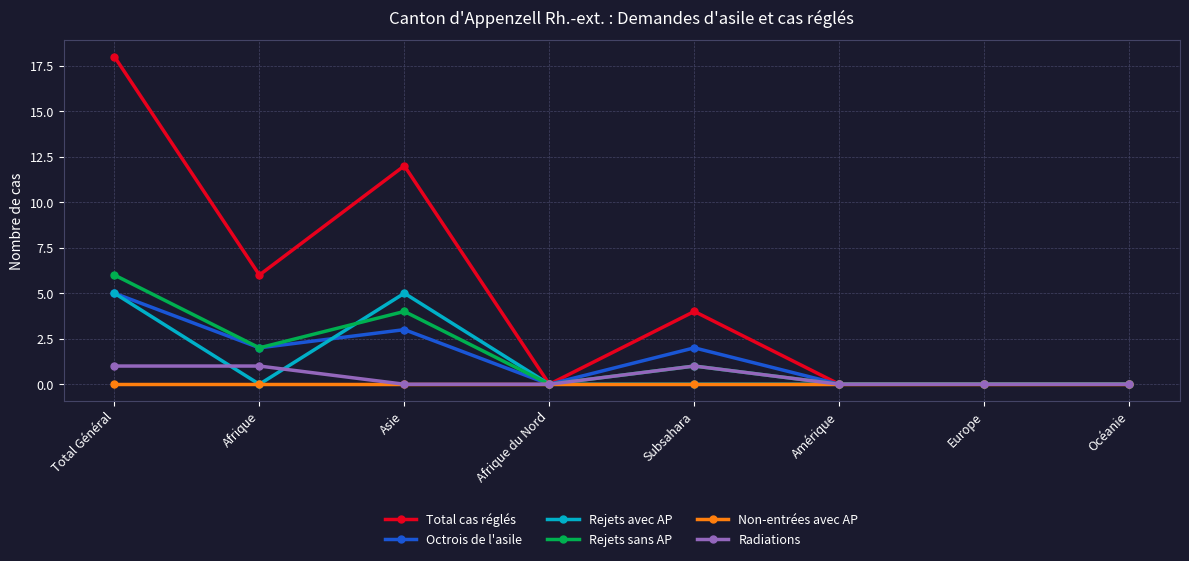

Which category has the highest value in the Total cas réglés series?

Total Général